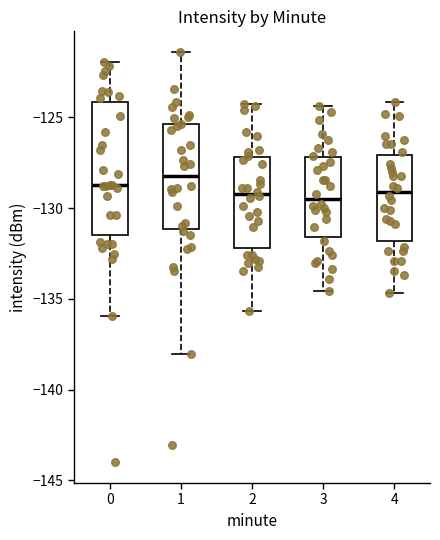

Reading left to right, transcribe this box plot: for each box, give where its median line is, the range the box spans, and where its two whiskers end, as read against the y-axis. The values are not printed on the chart, so give them approximately, as read against the axis.

0: median -128.5, box -131.5 to -124.0, whiskers -136.0 to -122.0
1: median -128.0, box -131.0 to -125.5, whiskers -138.0 to -121.5
2: median -129.0, box -132.0 to -127.0, whiskers -135.5 to -124.0
3: median -129.5, box -131.5 to -127.0, whiskers -134.5 to -124.5
4: median -129.0, box -132.0 to -127.0, whiskers -134.5 to -124.0